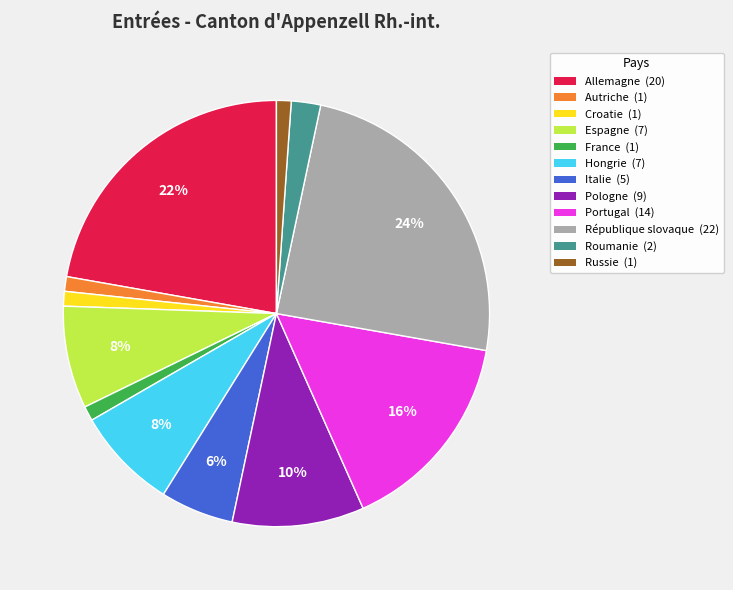

To the nearest percent, what percentage of the pie is Allemagne?

22%